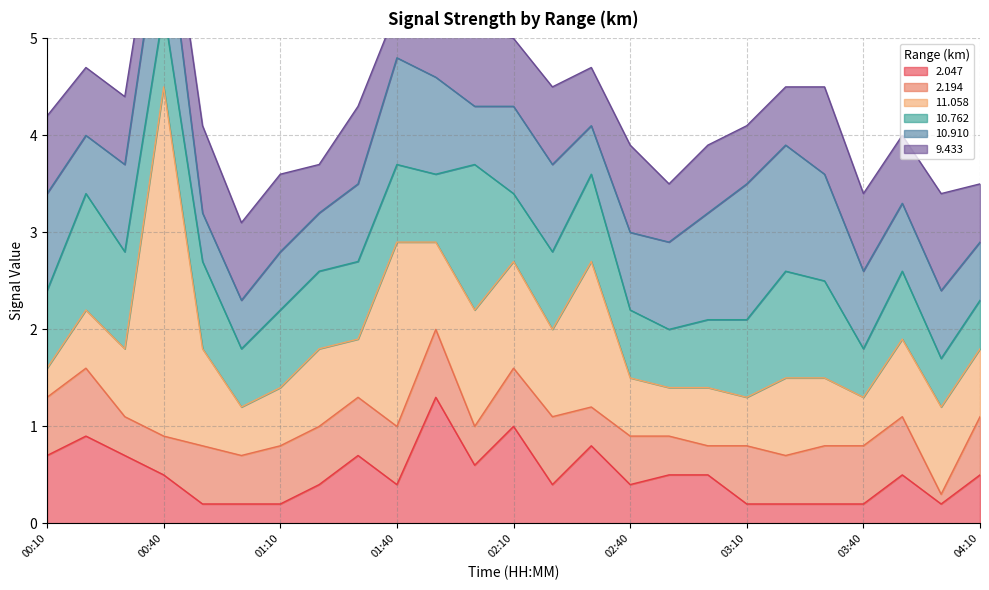

List the series in order of their peak value, highest first.

11.058, 10.762, 10.910, 2.047, 9.433, 2.194